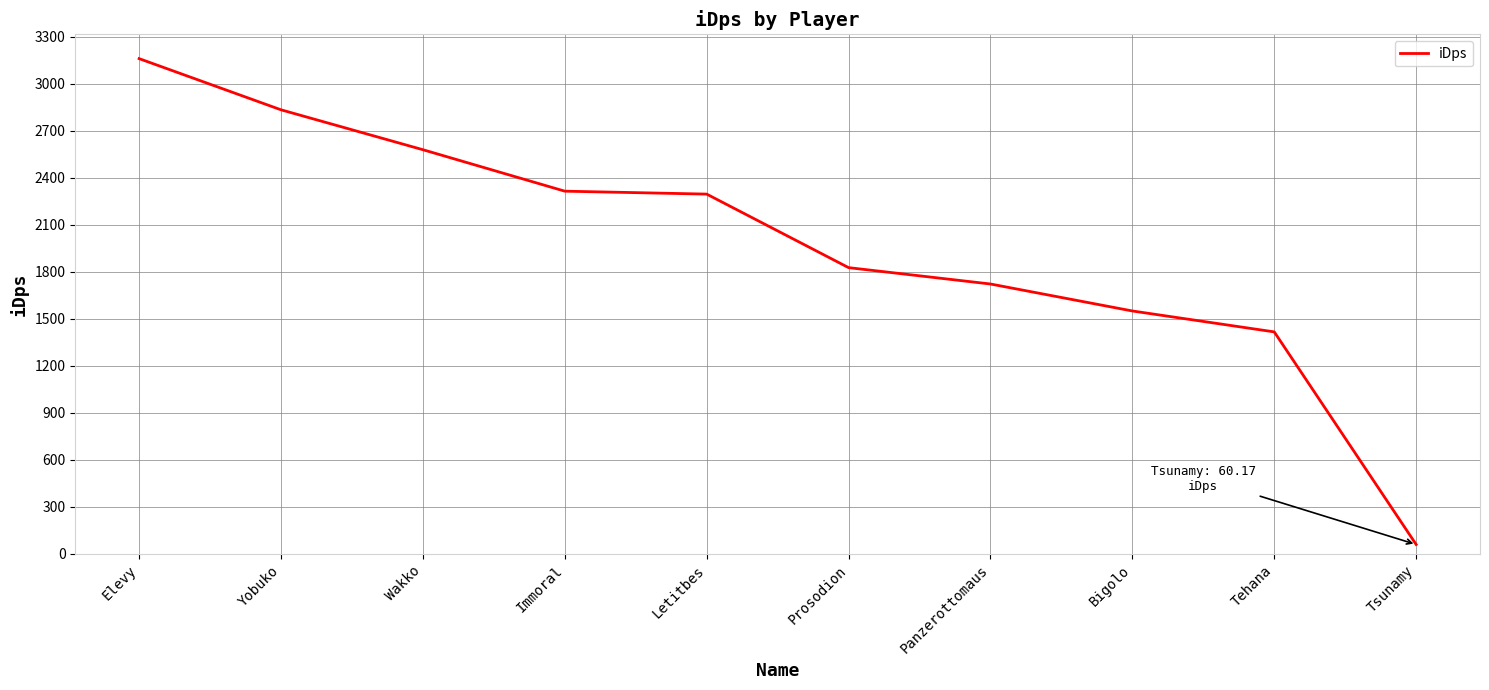

The chart shows a value of 1721.8 at Panzerottomaus. True or false?

True